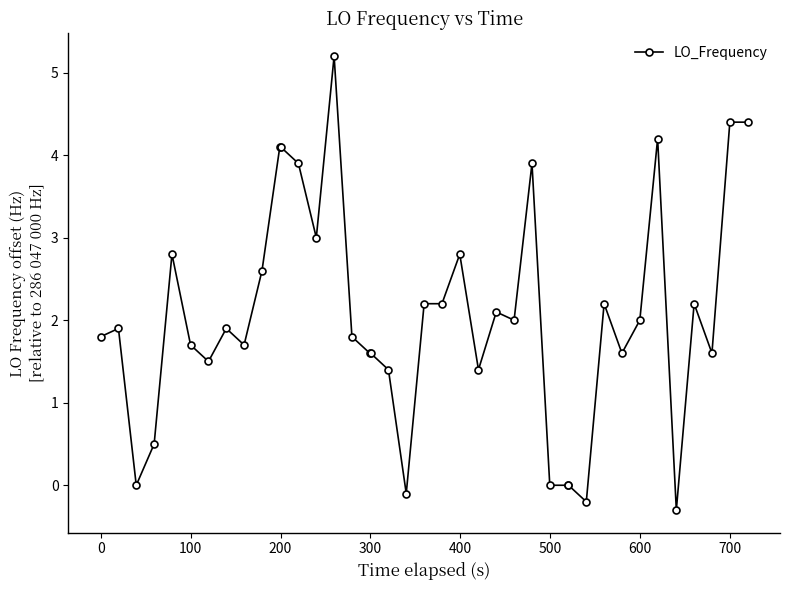

What is the difference between the maximum and minimum values?

5.5